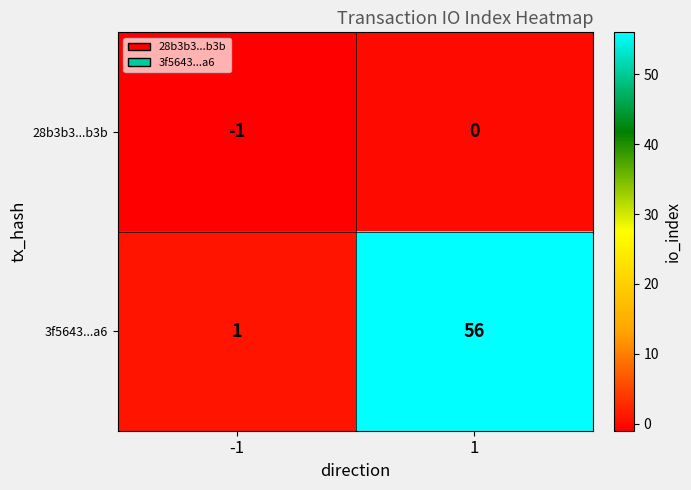

Which series has the largest range (max minus min)?

3f5643...a6